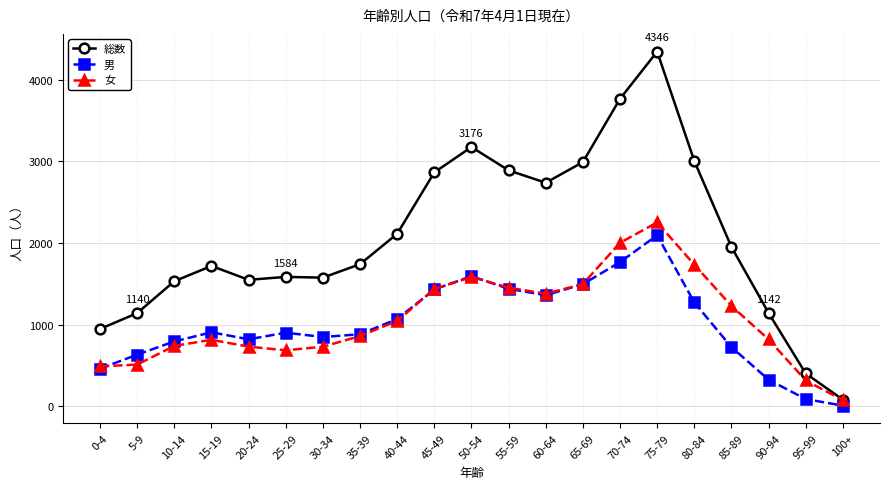

What is the sum of all 総数 values?

43244